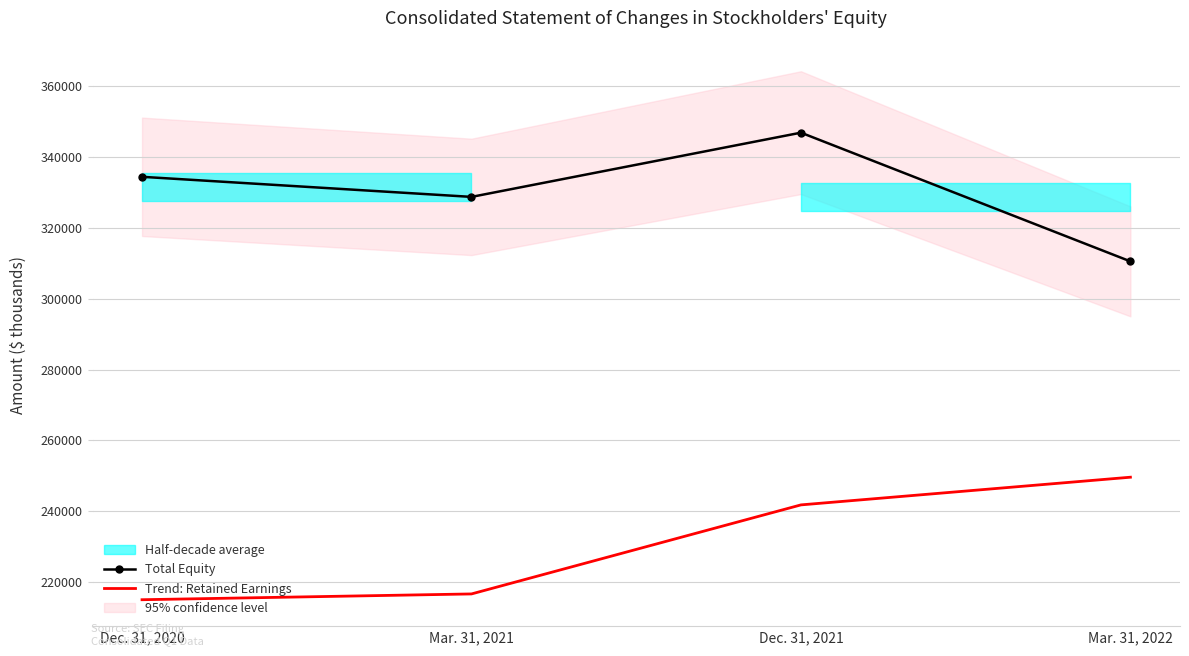

What is the label of the 3rd point from the left?

Dec. 31, 2021